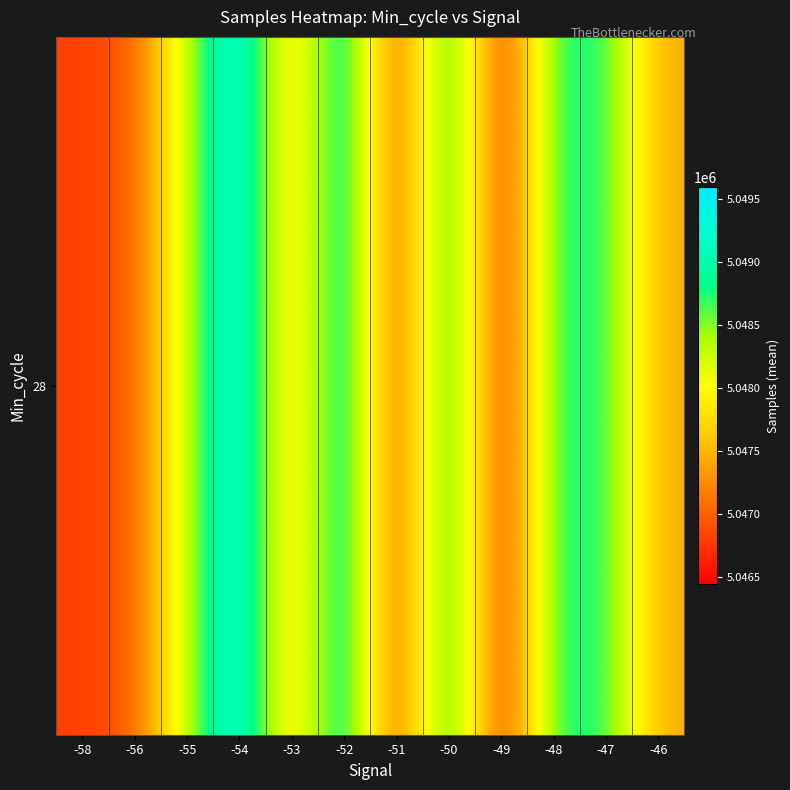

Reading left to right, what are all the values shown in this chart?

-58=5046808.0	-56=5046955.0	-55=5048289.7	-54=5049595.7	-53=5047442.8	-52=5049376.7	-51=5046595.8	-50=5049230.8	-49=5046445.3	-48=5048821.3	-47=5048781.0	-46=5047422.0